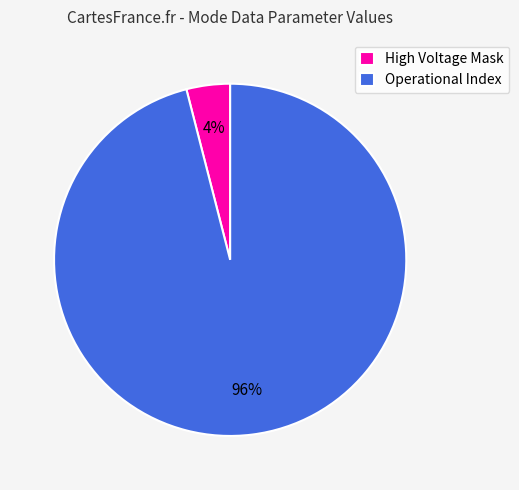

Approximately how many times larger is the value at Operational Index compared to High Voltage Mask?

24.0